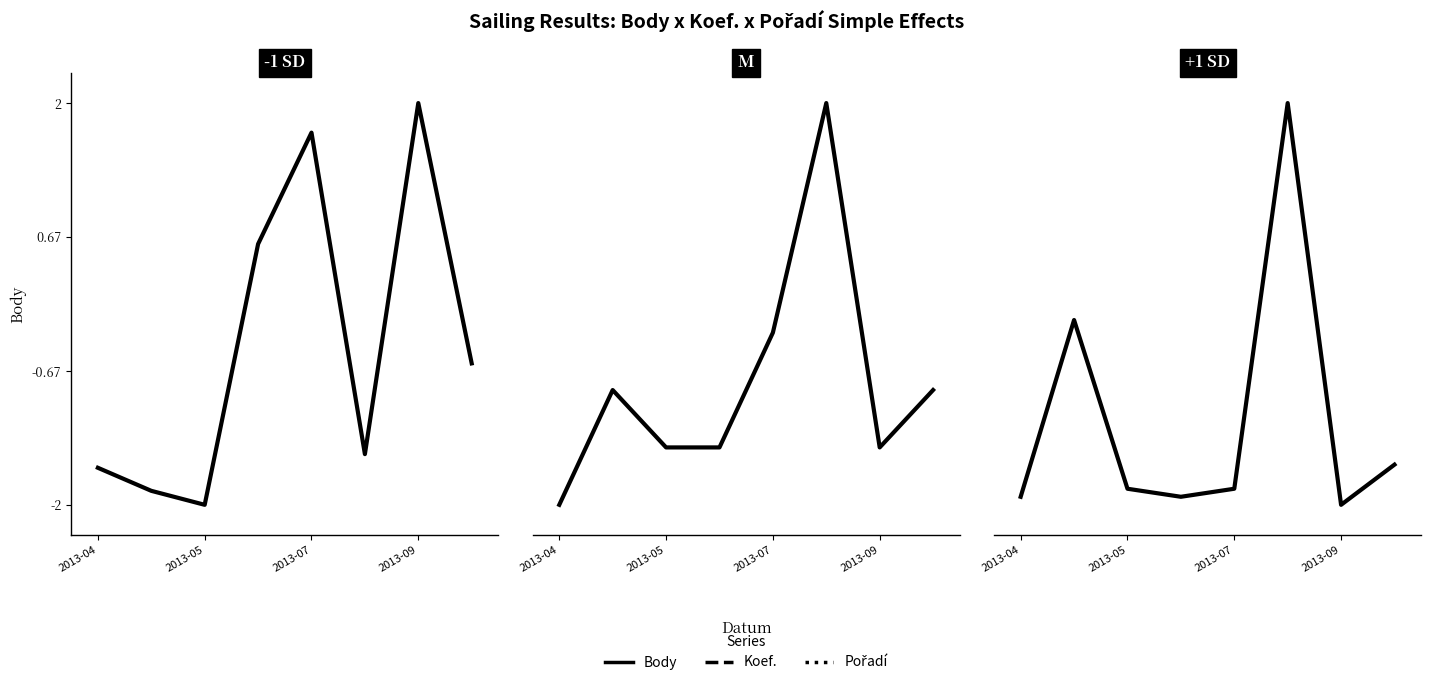

Does the chart have visible grid lines?

No